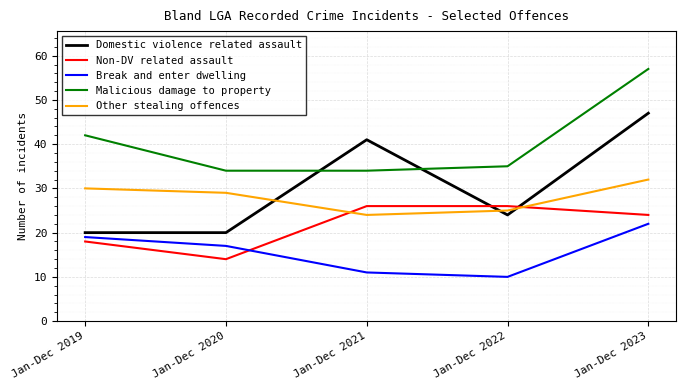

What value does the Other stealing offences series have at Jan-Dec 2023?

32